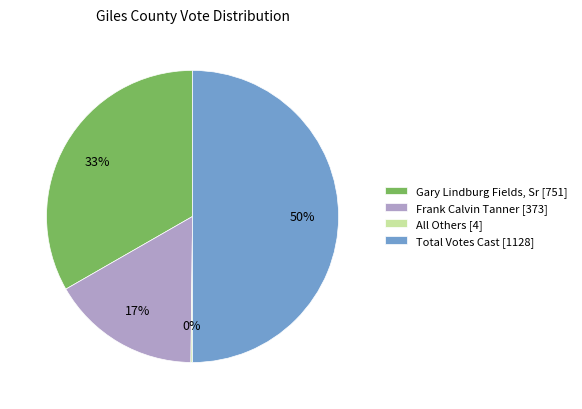

Is it true that Frank Calvin Tanner [373] is 8% of the pie?

False